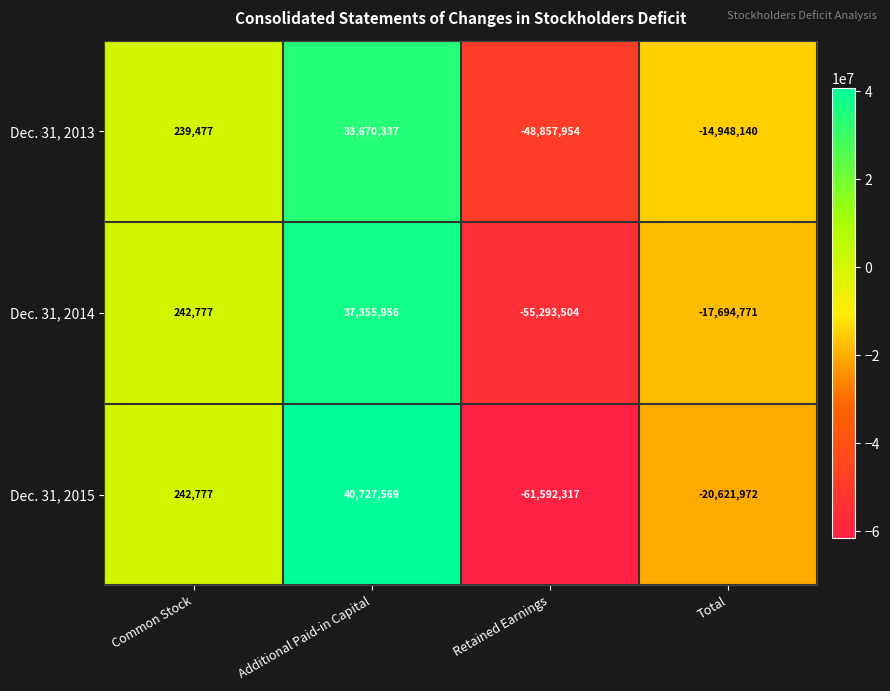

List the series in order of their peak value, highest first.

Dec. 31, 2015, Dec. 31, 2014, Dec. 31, 2013